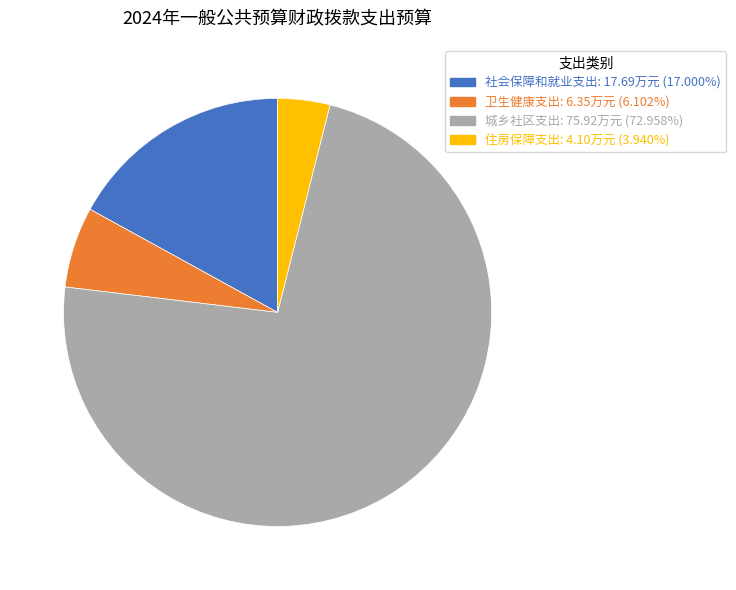

Approximately how many times larger is the value at 城乡社区支出 compared to 住房保障支出?

18.5